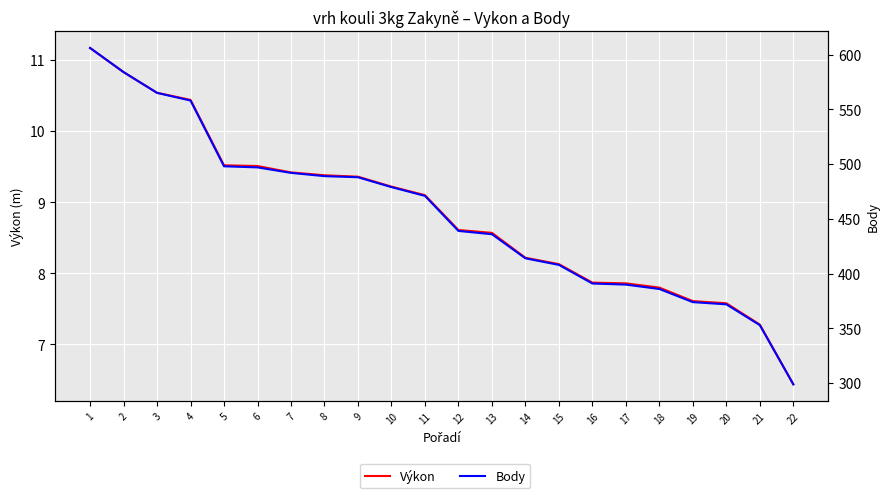

How many values in the Výkon series are below 9?

11